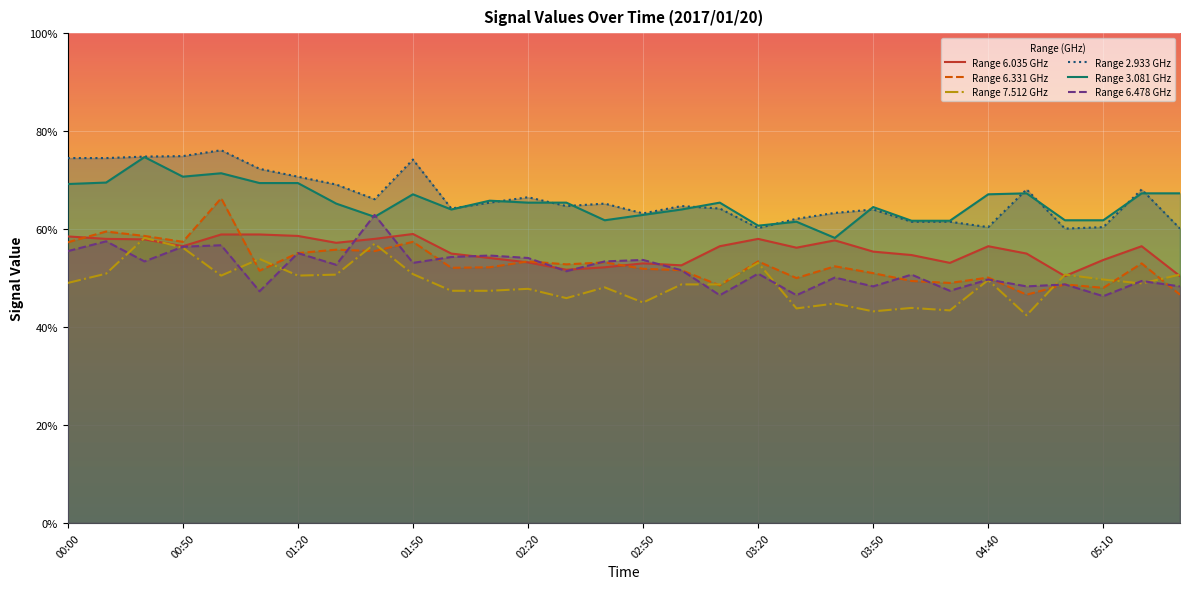

How many lines are shown in the chart?

6